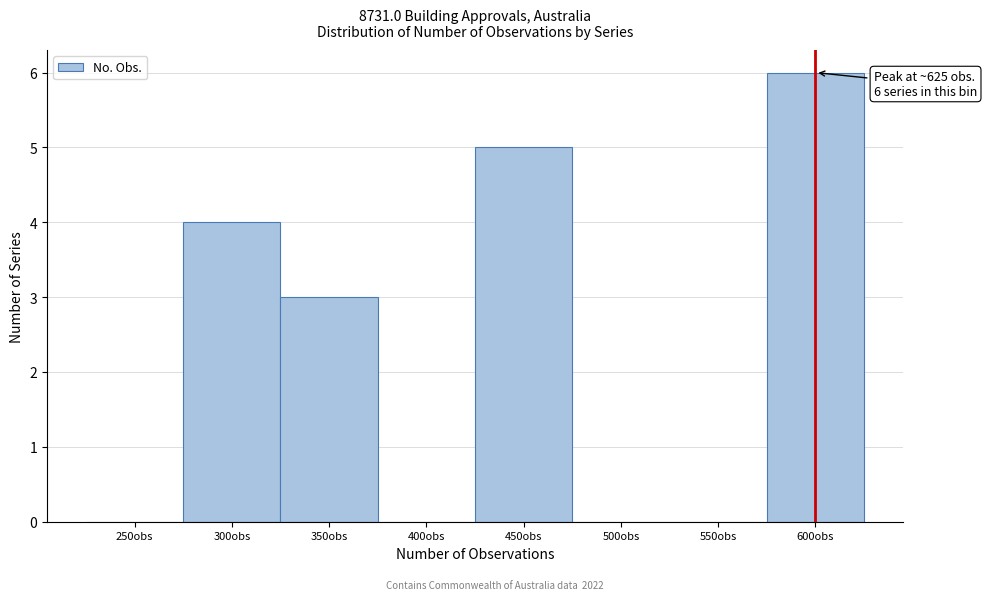

Reading left to right, list all the values displayed in this chart.

250obs=0	300obs=4	350obs=3	400obs=0	450obs=5	500obs=0	550obs=0	600obs=6